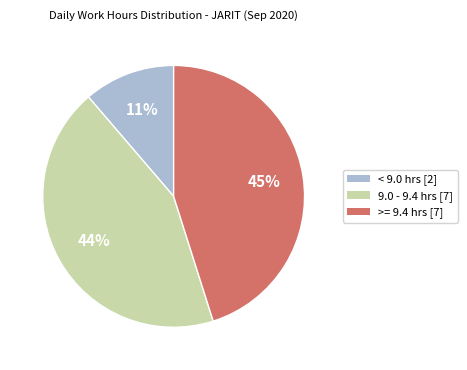

To the nearest percent, what is the difference between the largest and smallest slice percentages?

34%